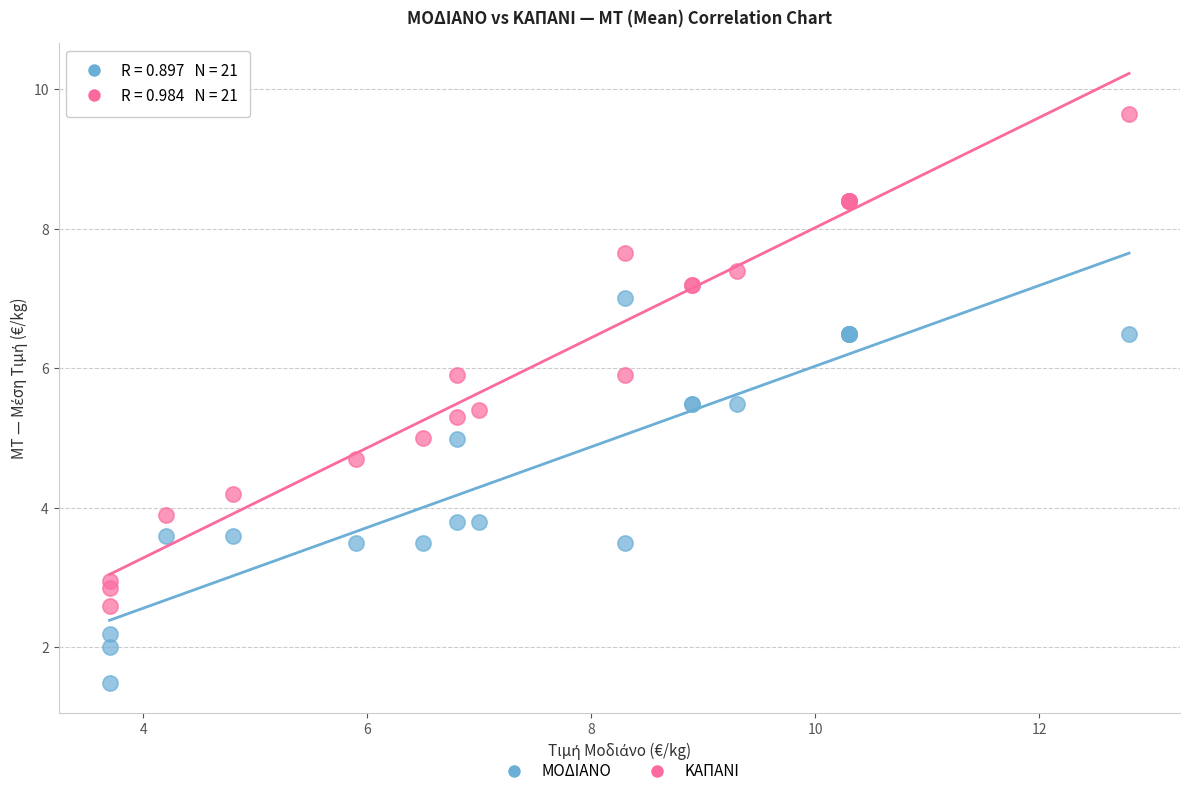

Which series has the largest Y range (max minus min)?

ΚΑΠΑΝΙ